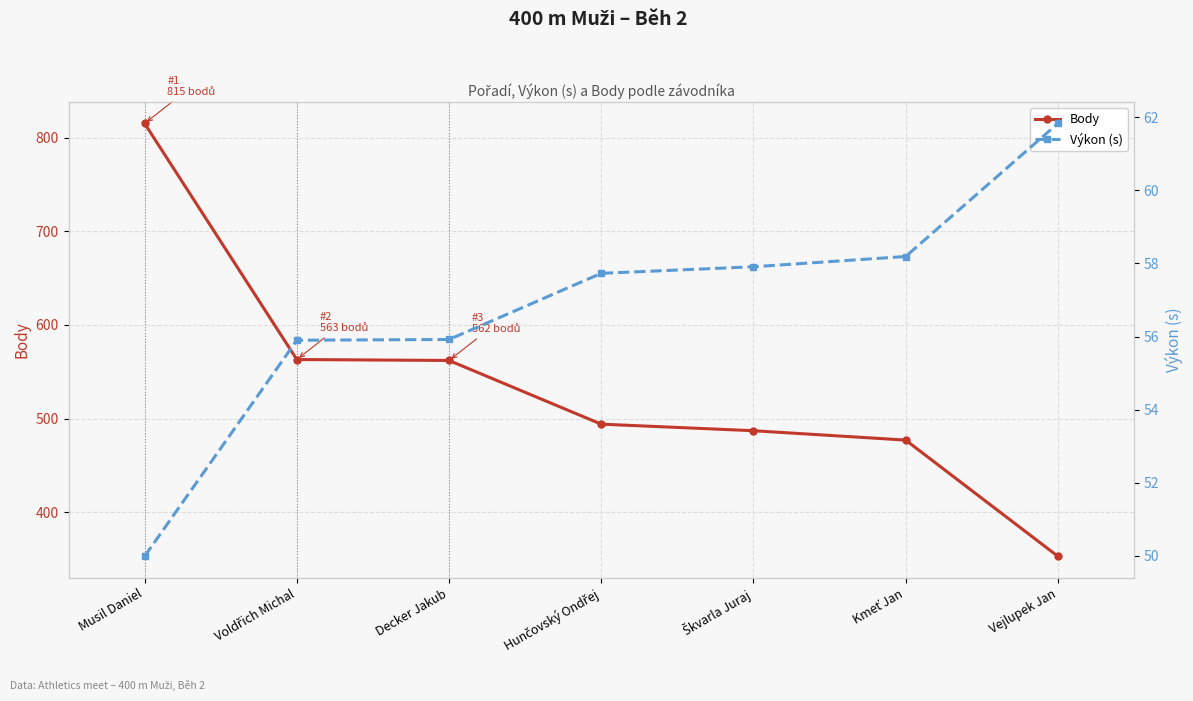

What is the smallest value displayed?

50.0